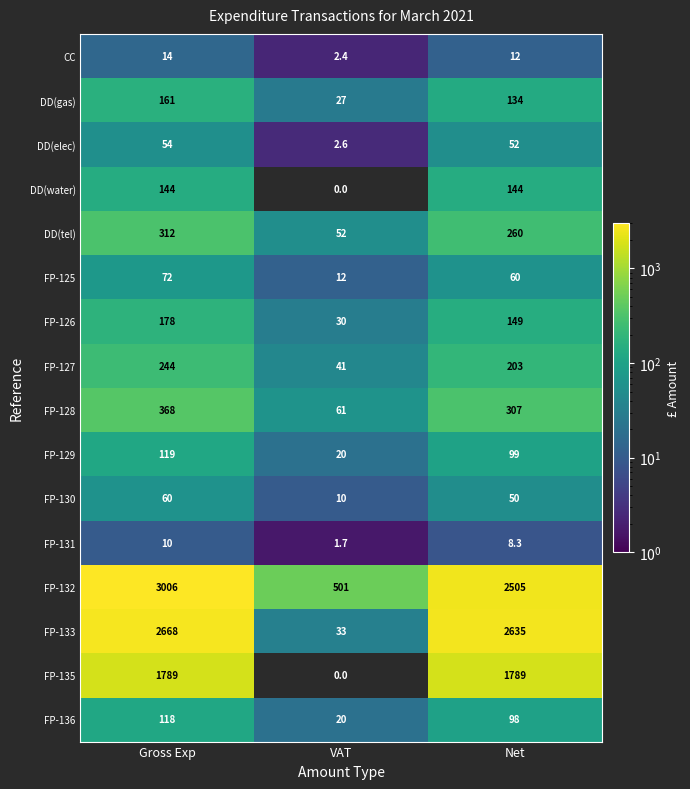

At which category is the sum across all series the highest?

Gross Exp